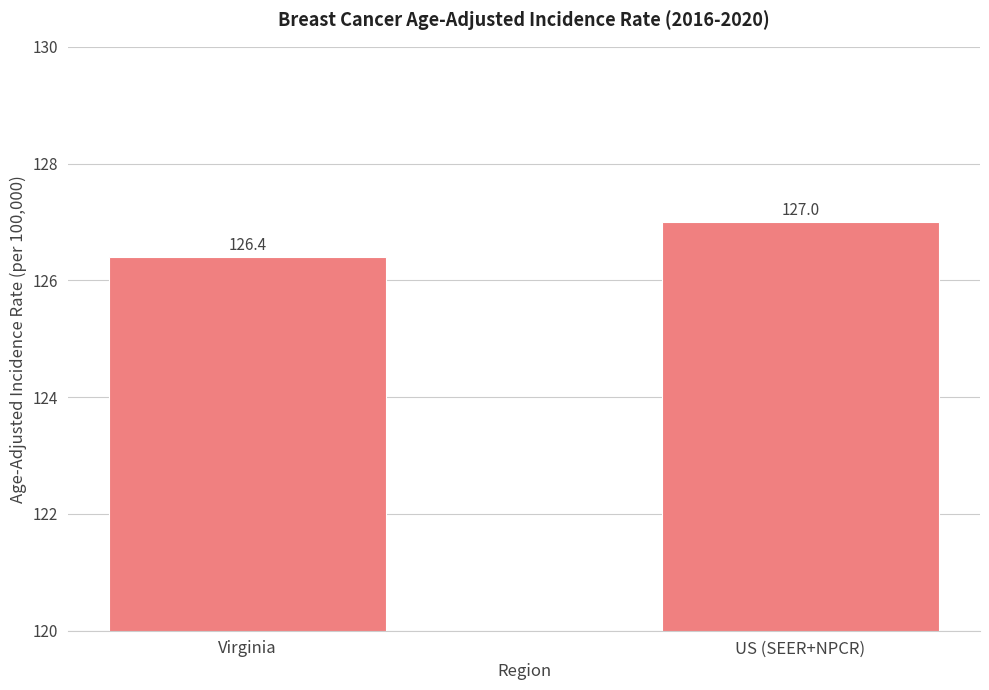

Count the number of categories in the chart.

2